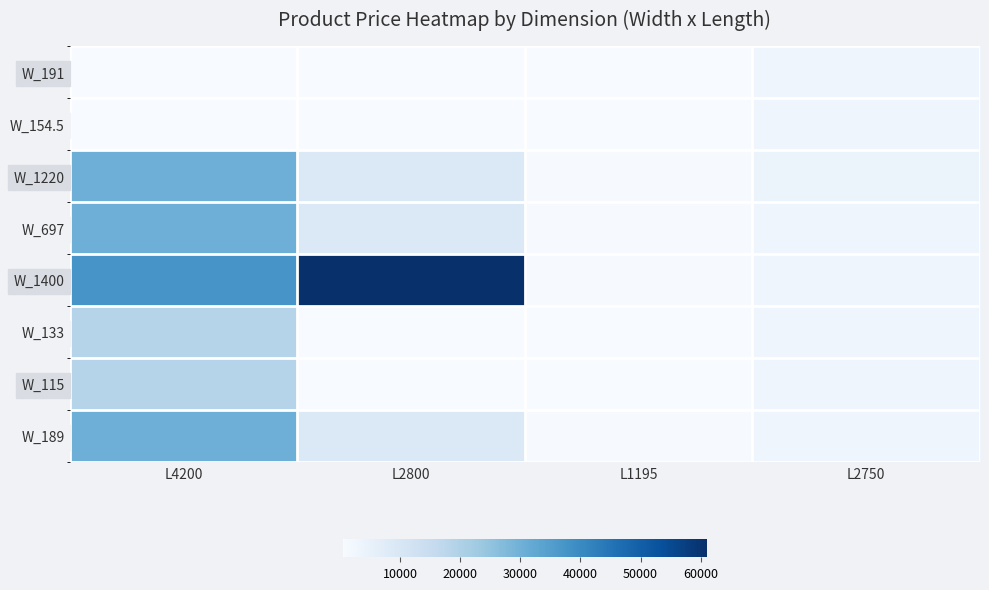

Reading right to left, what are all the values shown in this chart?

W_191: L2750=3136.8	L1195=689.1	L2800=491.7	L4200=535.4
W_154.5: L2750=3136.8	L1195=689.1	L2800=719.6	L4200=535.4
W_1220: L2750=3622.2	L1195=842.8	L2800=8797.6	L4200=30512.3
W_697: L2750=3136.8	L1195=842.8	L2800=8797.6	L4200=30512.3
W_1400: L2750=3136.8	L1195=842.8	L2800=61024.7	L4200=37343.0
W_133: L2750=3136.8	L1195=689.1	L2800=719.6	L4200=18671.5
W_115: L2750=3136.8	L1195=689.1	L2800=491.7	L4200=18671.5
W_189: L2750=3136.8	L1195=842.8	L2800=8797.6	L4200=30512.3